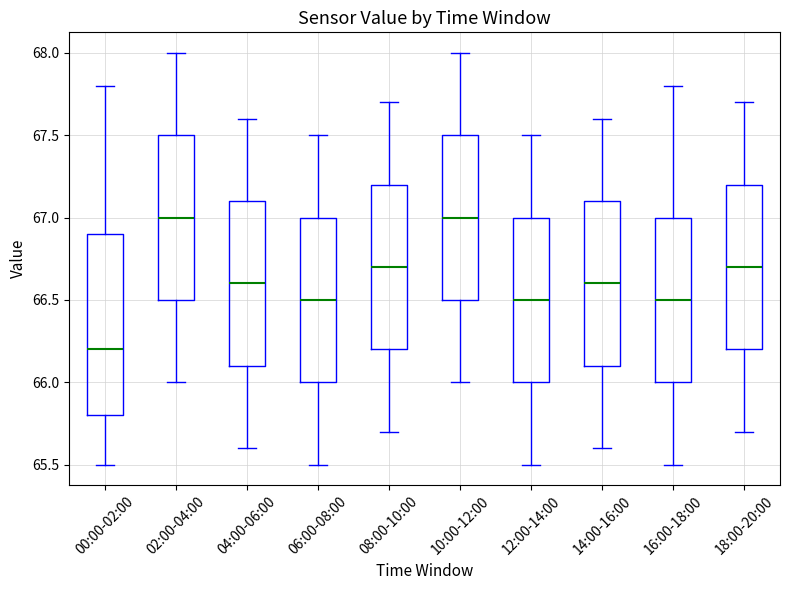

Which box has the lowest median line?

00:00-02:00